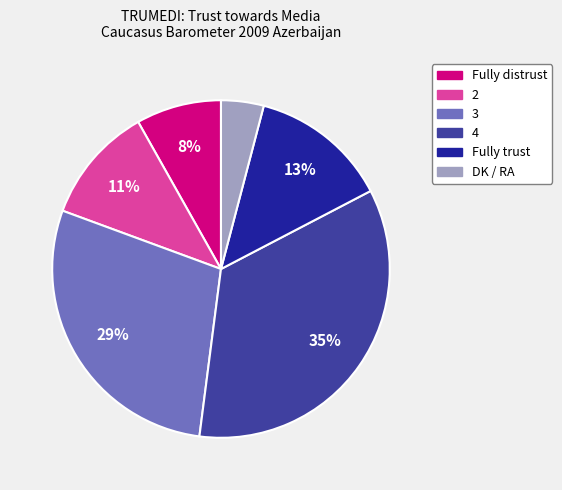

The 4 slice represents 40% of the pie. True or false?

False